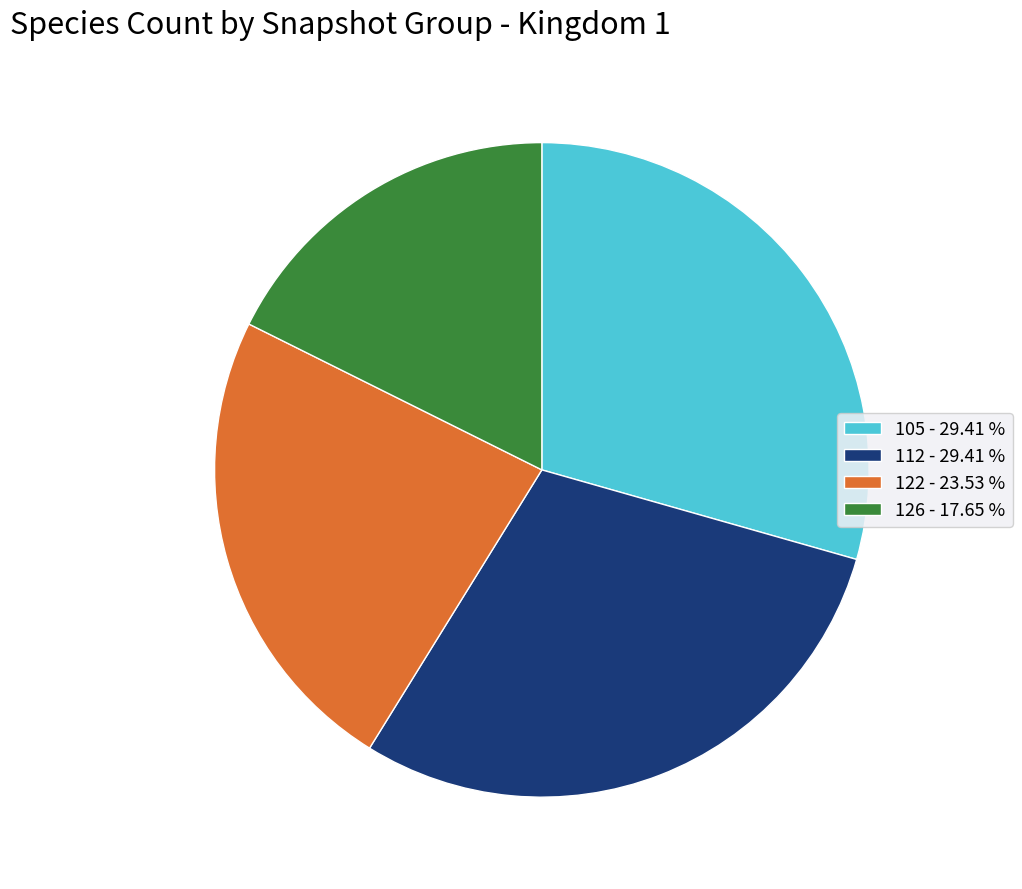

Which slice is the smallest?

126 - 17.65 %